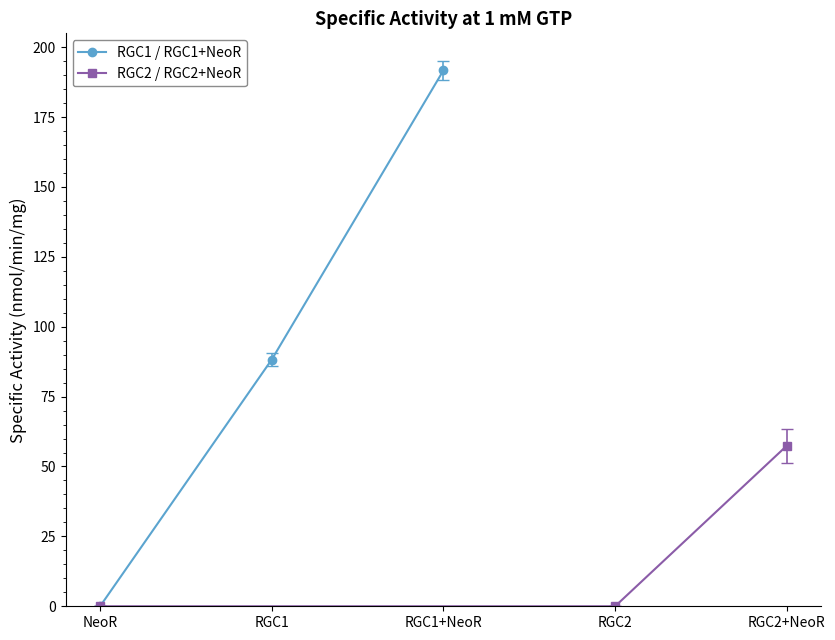

What is the maximum value for RGC2 / RGC2+NeoR?

57.4